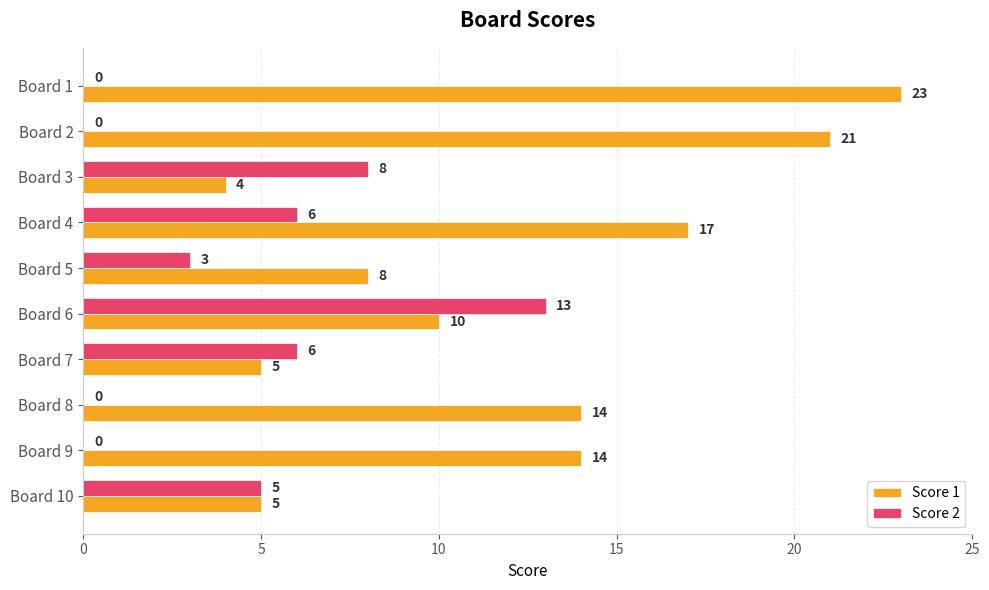

True or false: Score 2 has a value of 5 at Board 2.

False